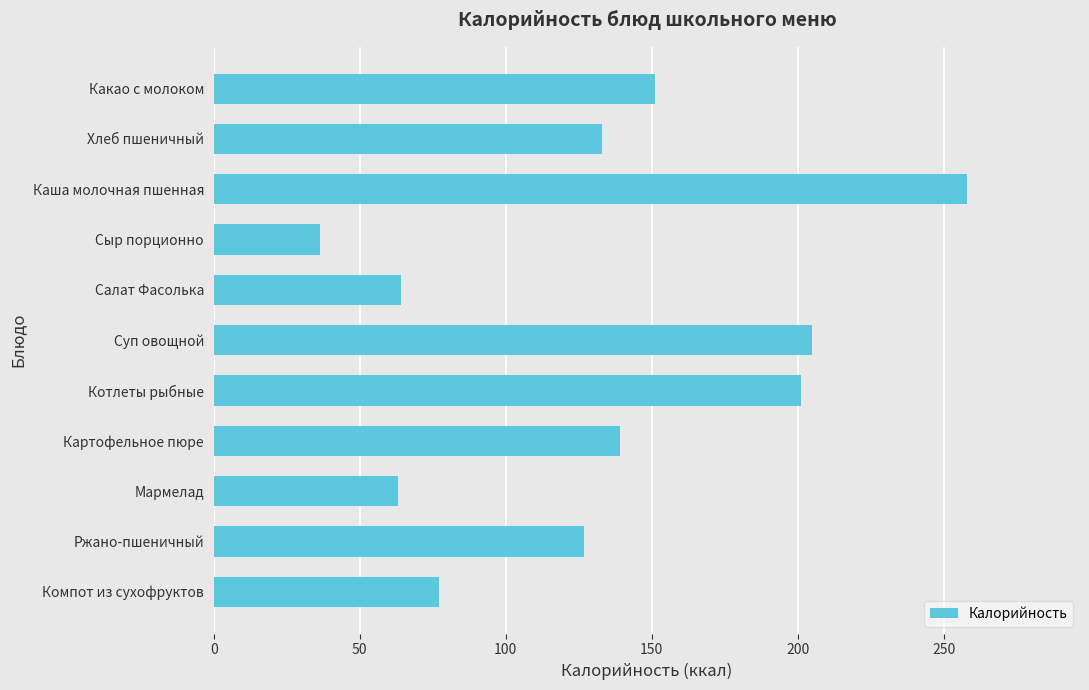

True or false: the data shows 139.0 at Картофельное пюре.

True